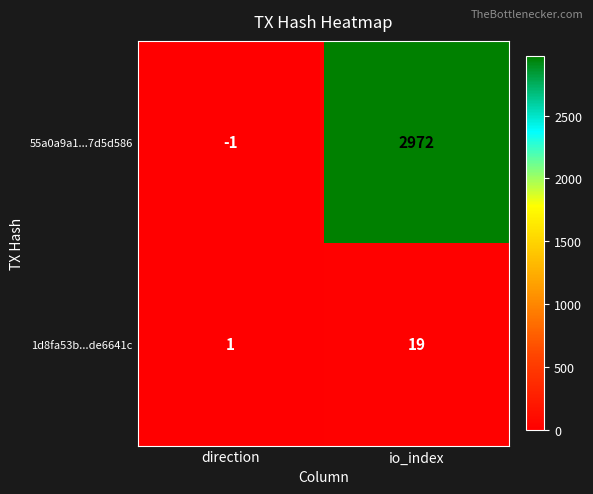

Reading left to right, list all the values displayed in this chart.

55a0a9a1...7d5d586: -1	2972
1d8fa53b...de6641c: 1	19